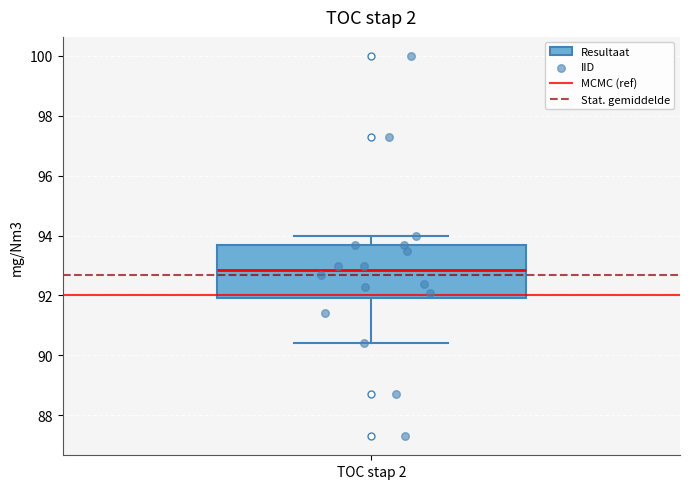

Where is the upper edge of the box for TOC stap 2 on the y-axis? The values are not printed on the chart, so give them approximately, as read against the axis.

93.8